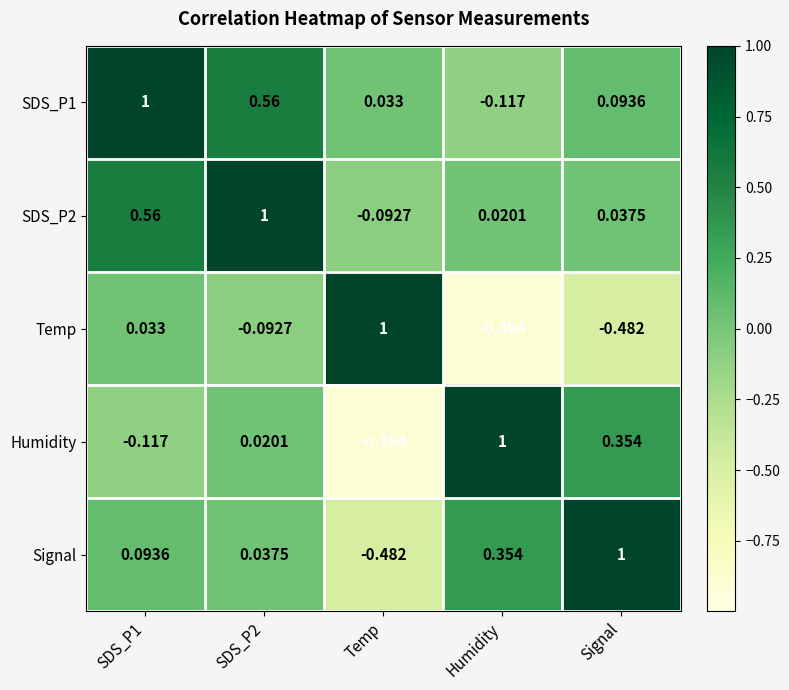

Where is SDS_P1 nearest to the value 0?

Temp